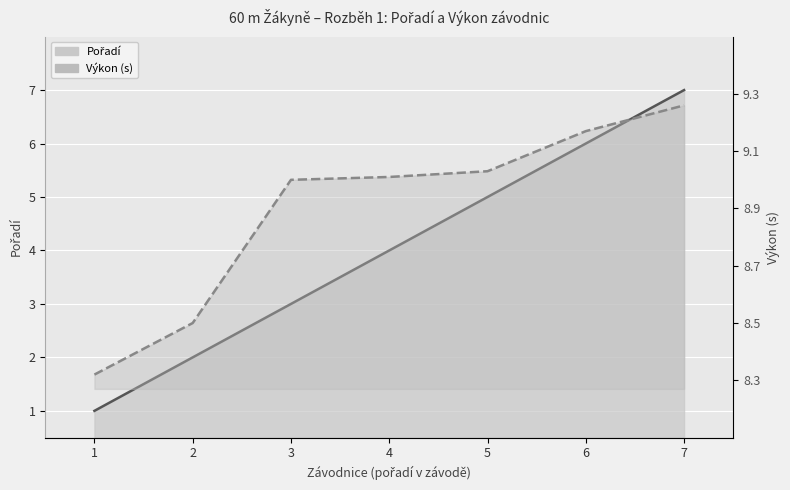

True or false: Výkon (s) has more than 0 points higher than both neighbors.

False